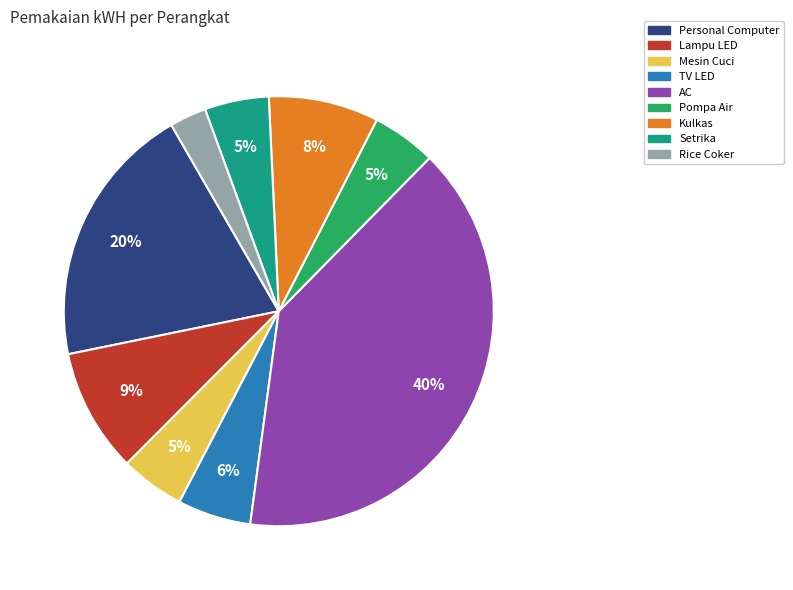

To the nearest percent, what is the difference between the largest and smallest slice percentages?

37%